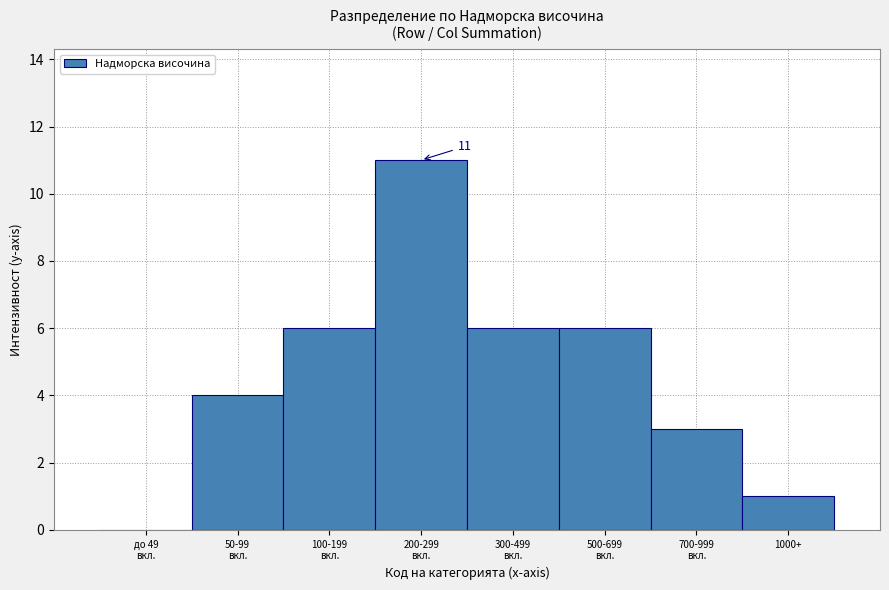

What is the sum of all values?

37